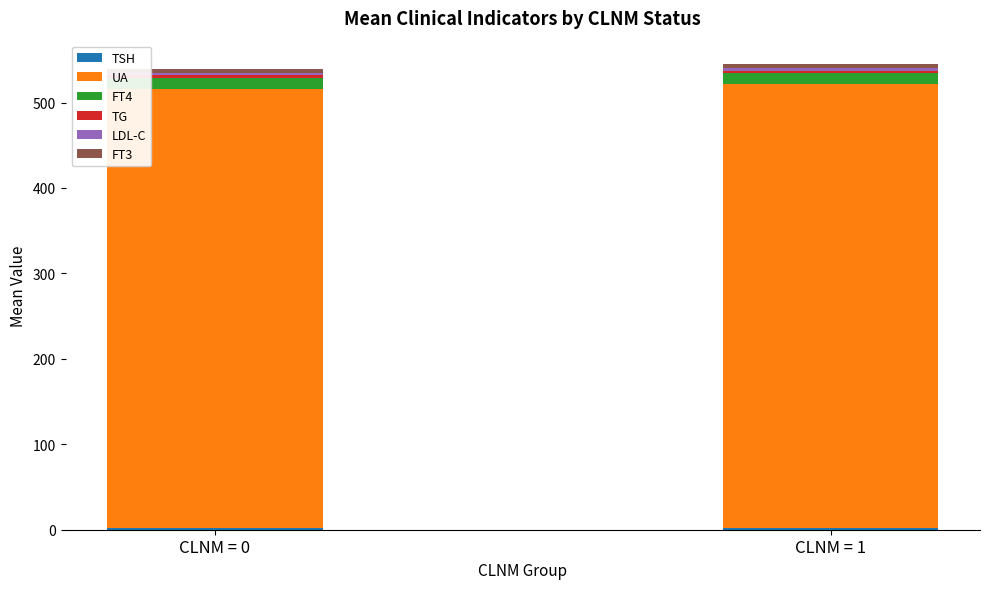

What is the difference between the maximum and minimum values in the TG series?

0.2